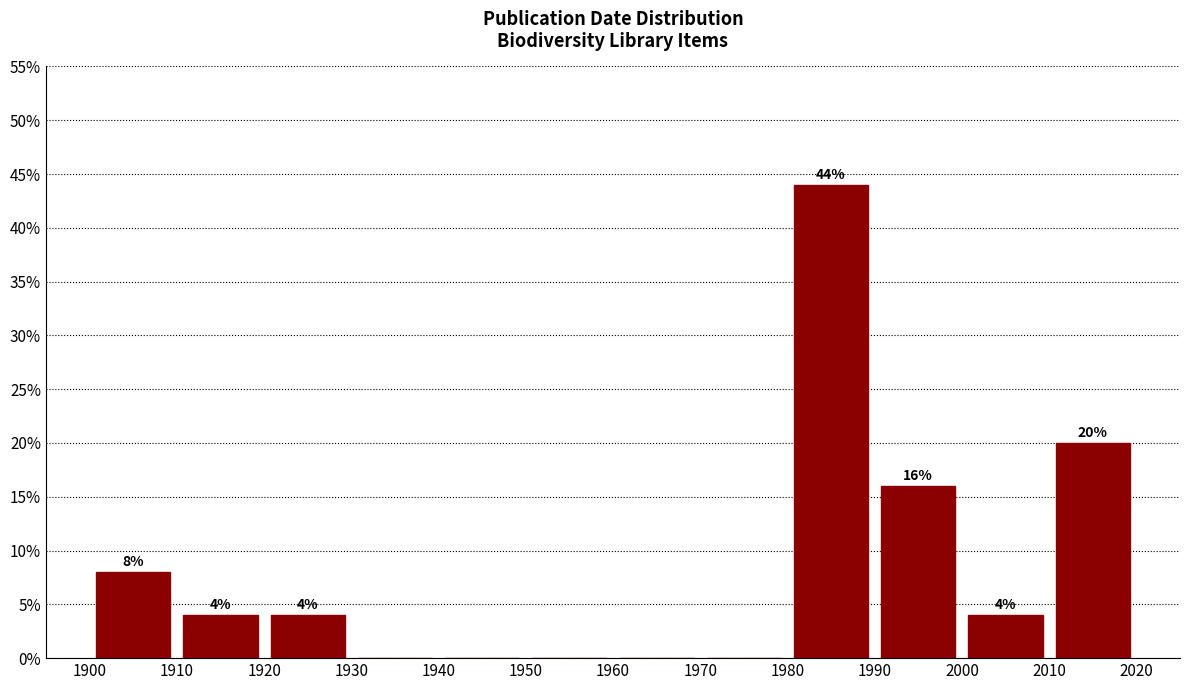

Over which range of the x-axis is the bar tallest?

1980 to 1990